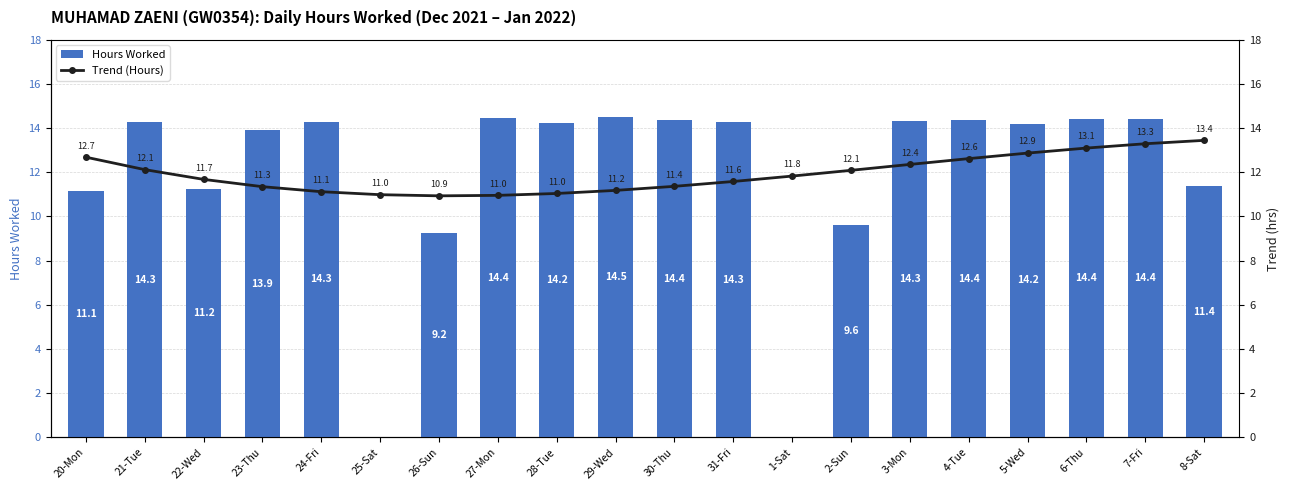

At 7-Fri, list the series in order from smallest to largest.

Trend (Hours), Hours Worked